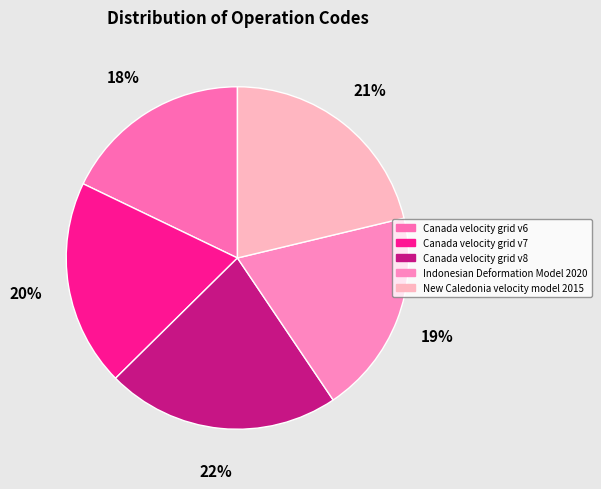

Count the number of slices in the pie.

5